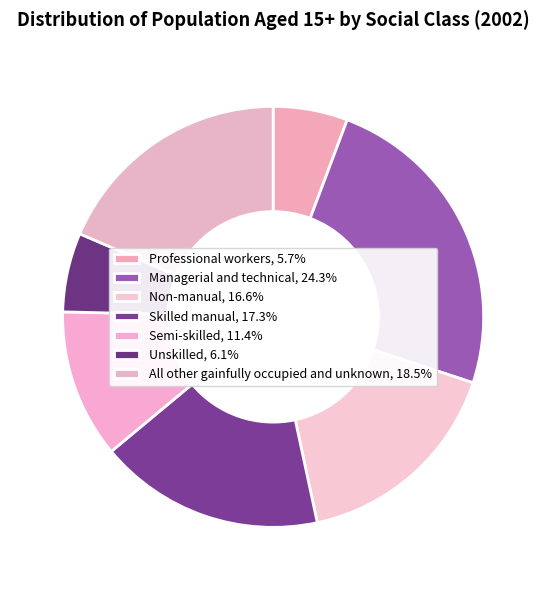

To the nearest percent, what percentage of the pie is Unskilled?

6%